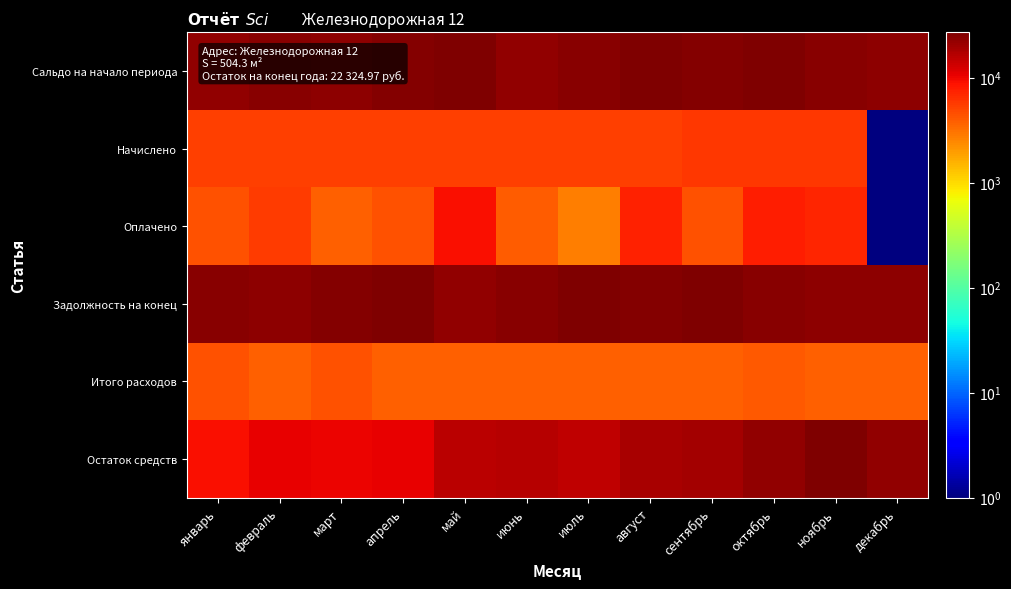

Which series changed the most between сентябрь and декабрь?

Начислено